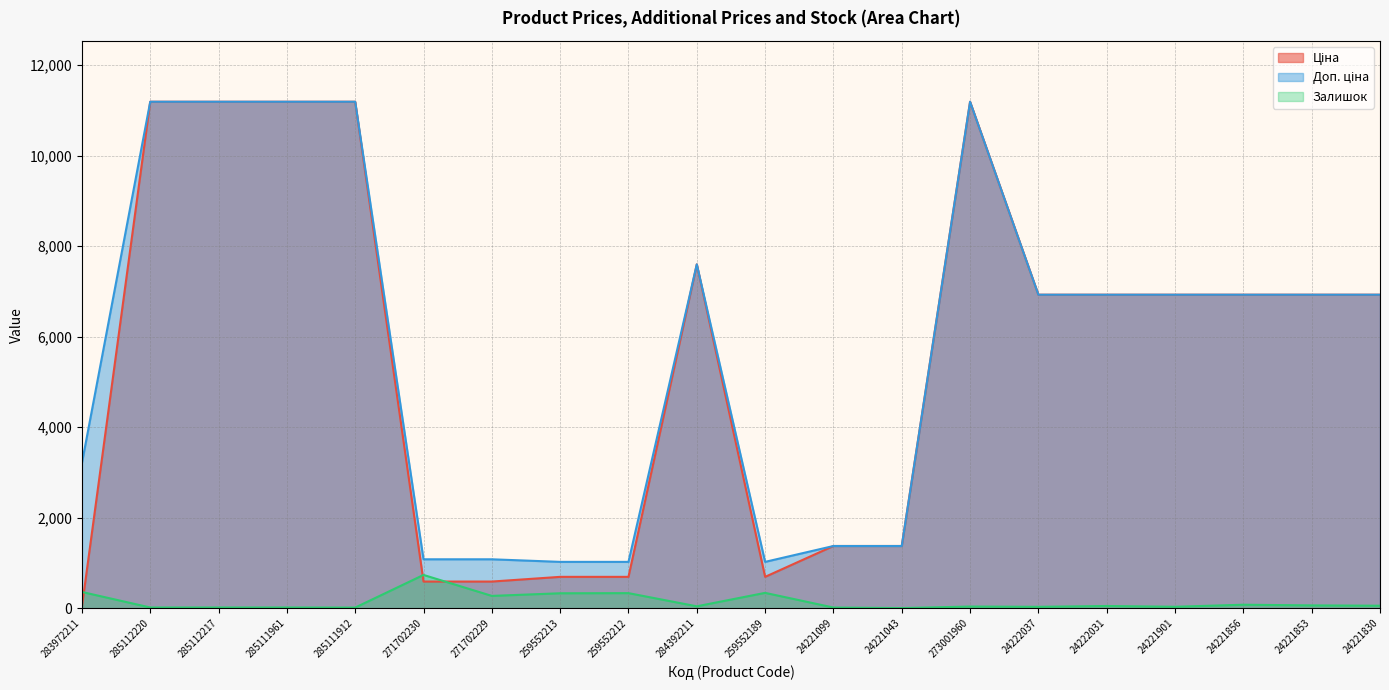

What is the label of the 13th point from the right?

259552213